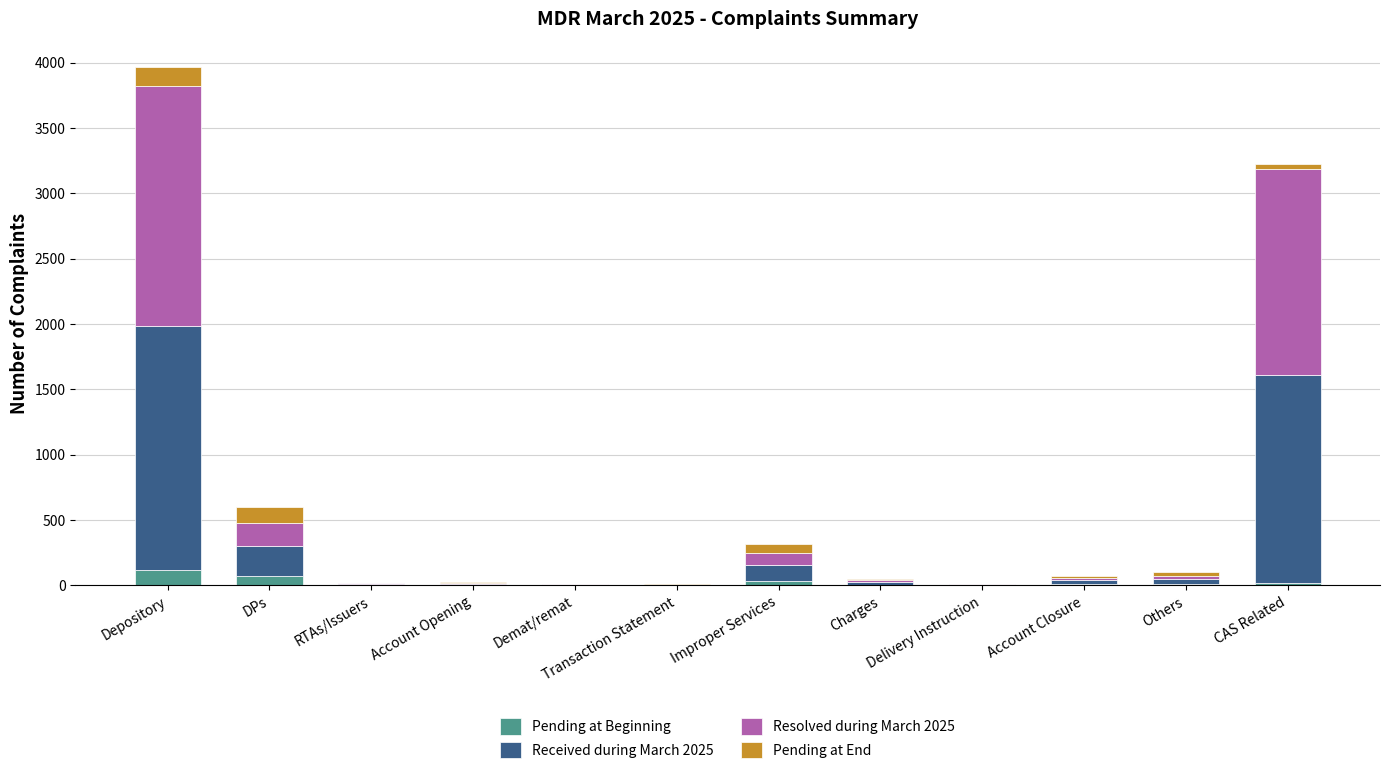

What is the approximate value of Pending at Beginning at Depository?

117